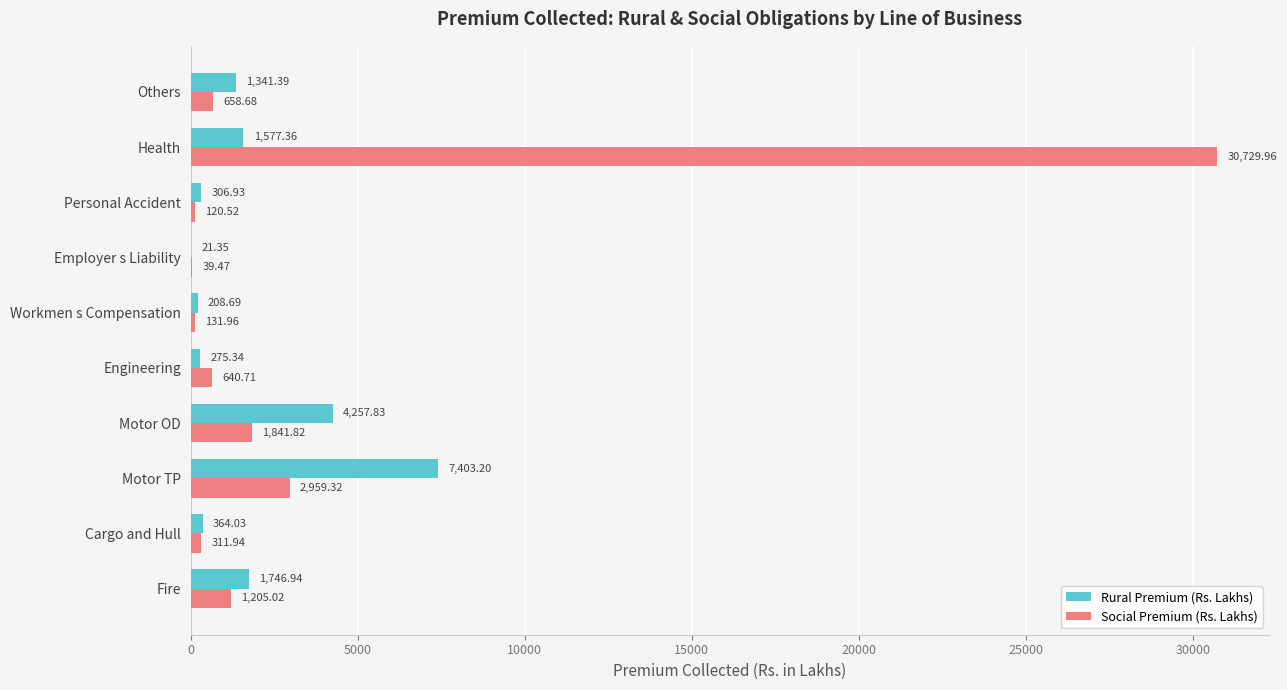

Which series has the largest total across all categories?

Social Premium (Rs. Lakhs)